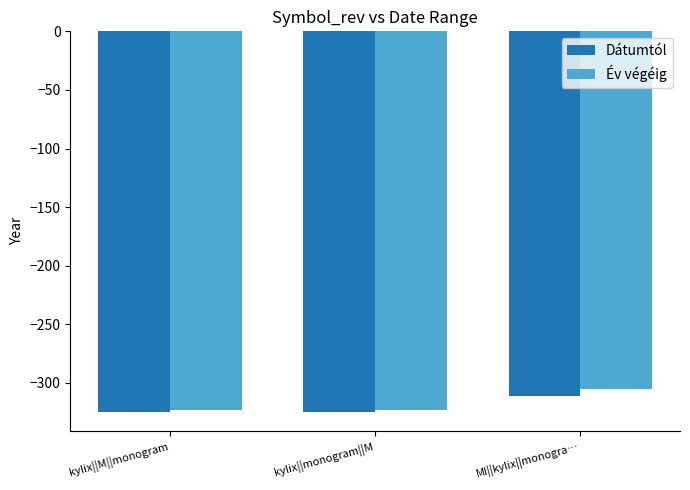

What is the average value of the Év végéig series?

-317